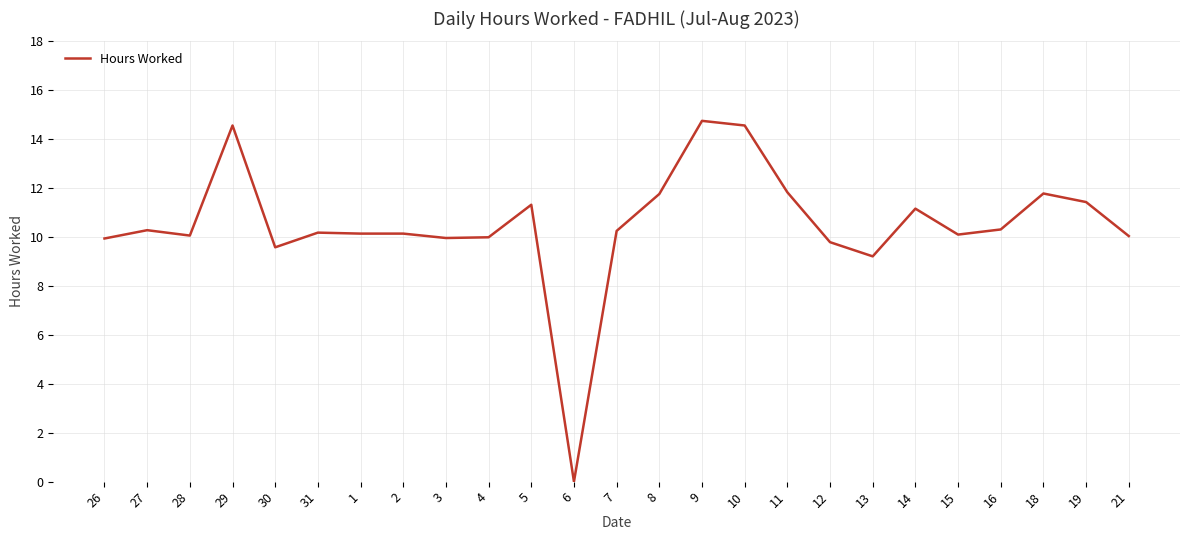

What is the maximum value shown in the chart?

14.8